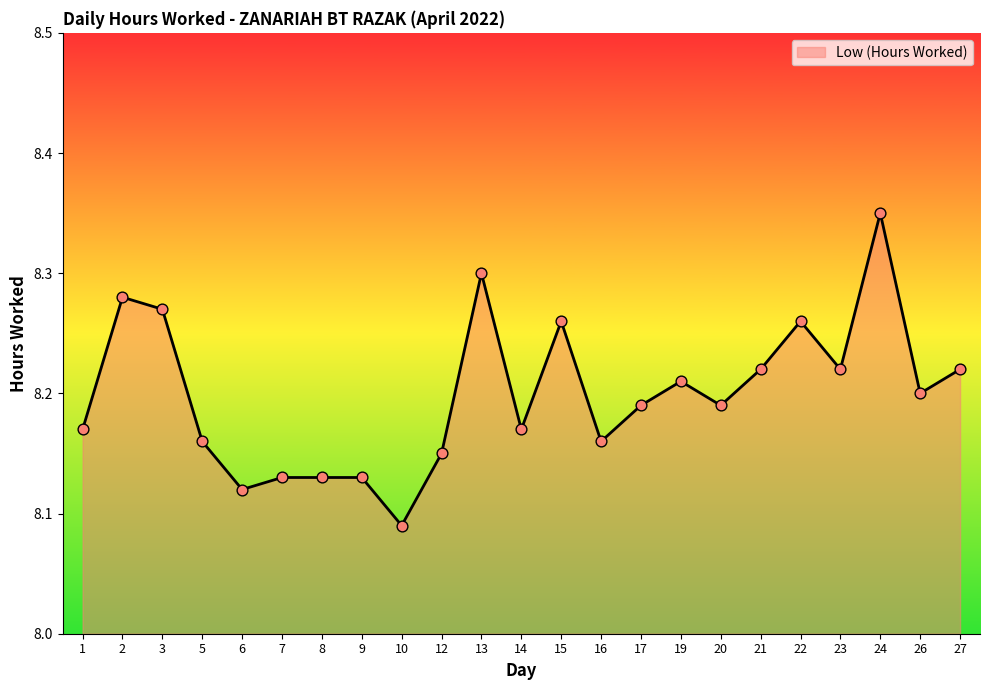

Between 3 and 14, which is larger?

3